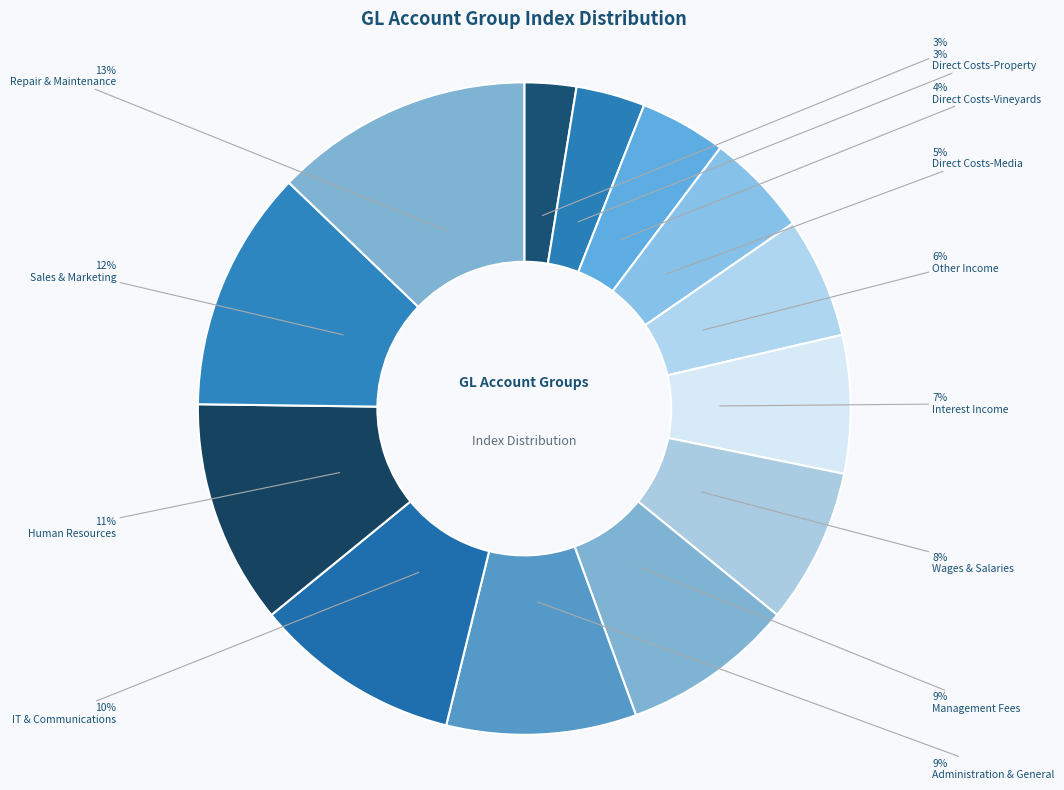

What is the smallest slice in the pie chart?

Revenue